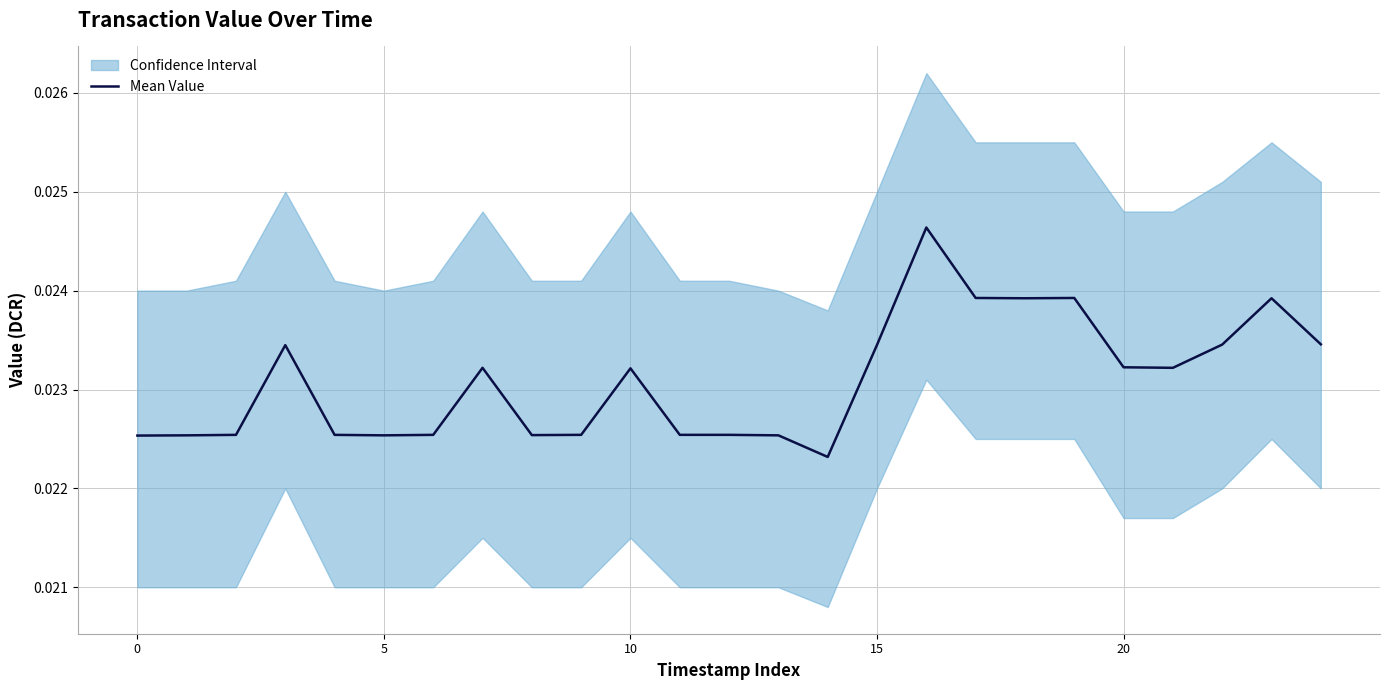

Does the chart have visible grid lines?

Yes